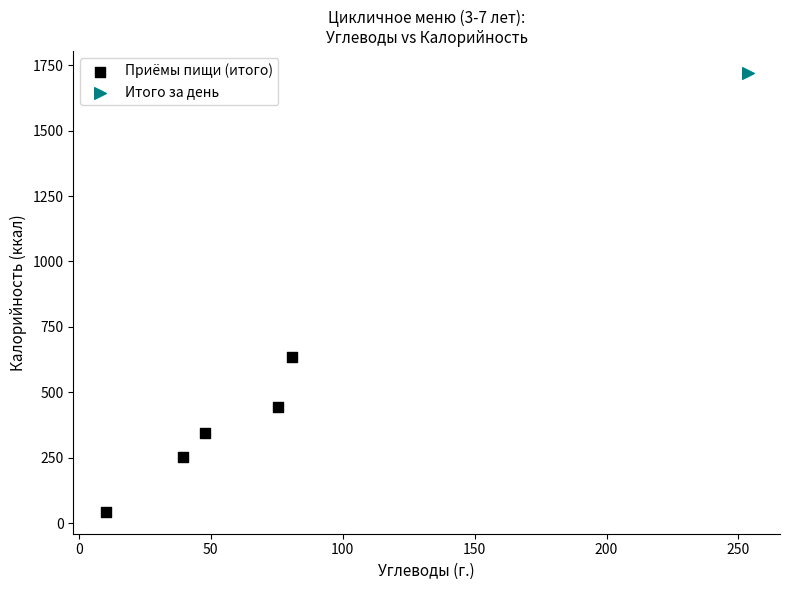

What are all the series names shown in the legend?

Приёмы пищи (итого), Итого за день